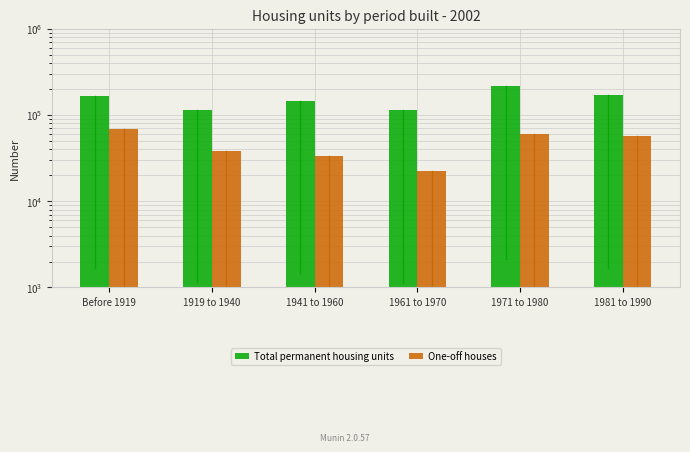

Rank the series at 1981 to 1990 from lowest to highest value.

One-off houses, Total permanent housing units